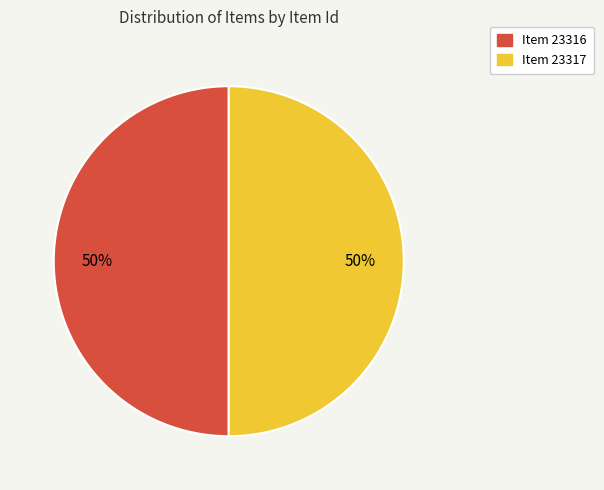

What is the ratio of the value at Item 23316 to the value at Item 23317?

1.0